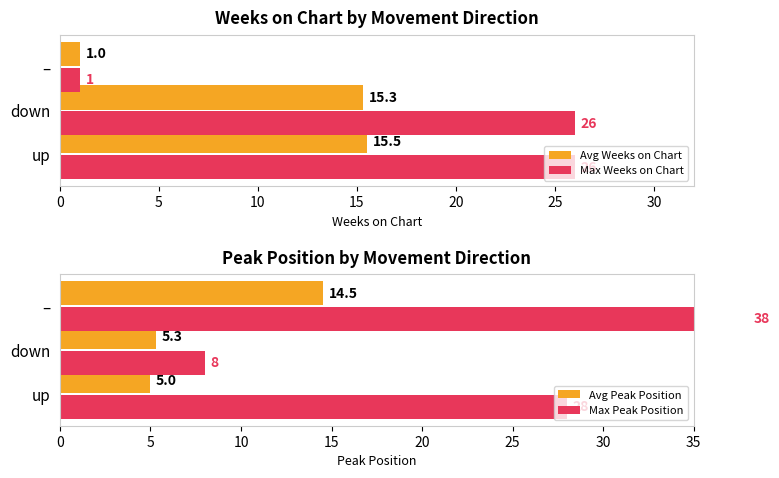

The Max Weeks on Chart series shows 26.0 at up. True or false?

True